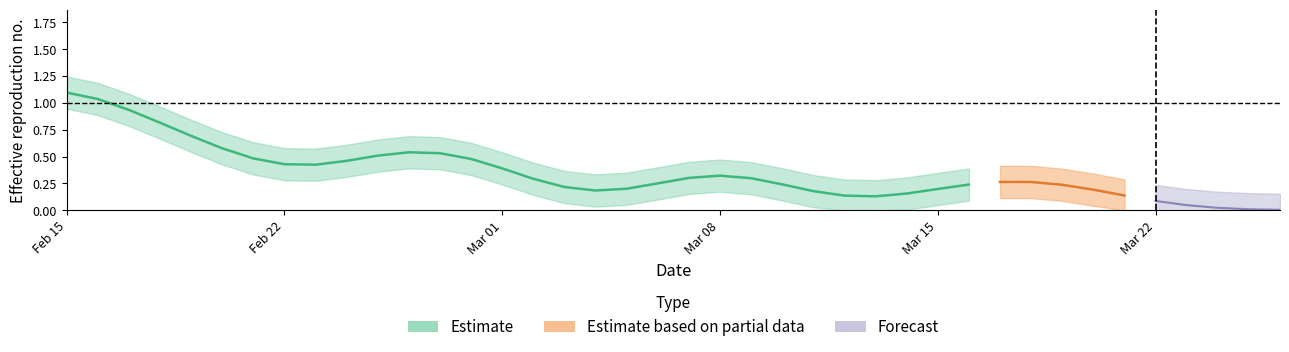

What is the label of the 31st point from the right?

2021-02-24